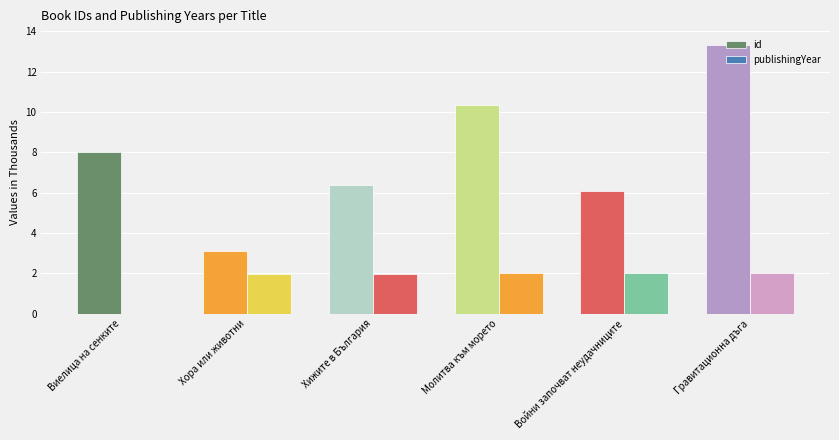

Between Молитва към морето and Гравитационна дъга, which series saw the biggest shift?

id